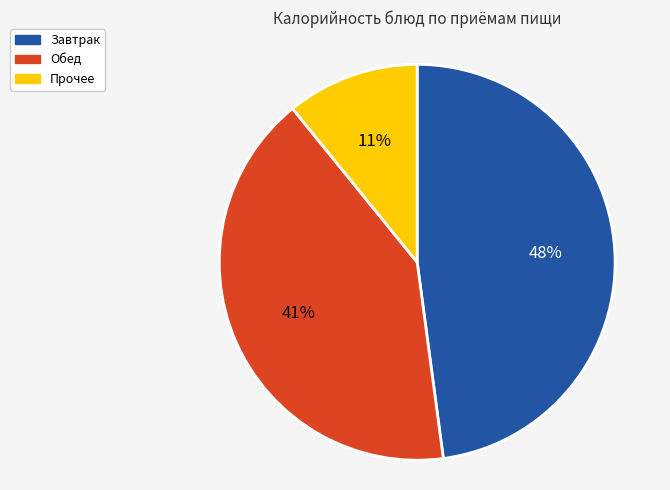

Is it true that Прочее is 11% of the pie?

True